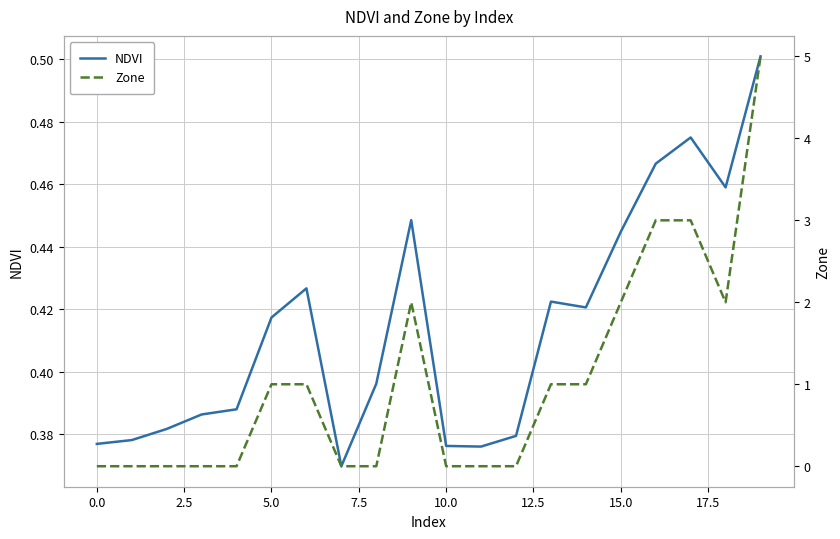

Reading left to right, list all the values displayed in this chart.

NDVI: 0.4	0.4	0.4	0.4	0.4	0.4	0.4	0.4	0.4	0.4	0.4	0.4	0.4	0.4	0.4	0.4	0.5	0.5	0.5	0.5
Zone: 0.0	0.0	0.0	0.0	0.0	1.0	1.0	0.0	0.0	2.0	0.0	0.0	0.0	1.0	1.0	2.0	3.0	3.0	2.0	5.0